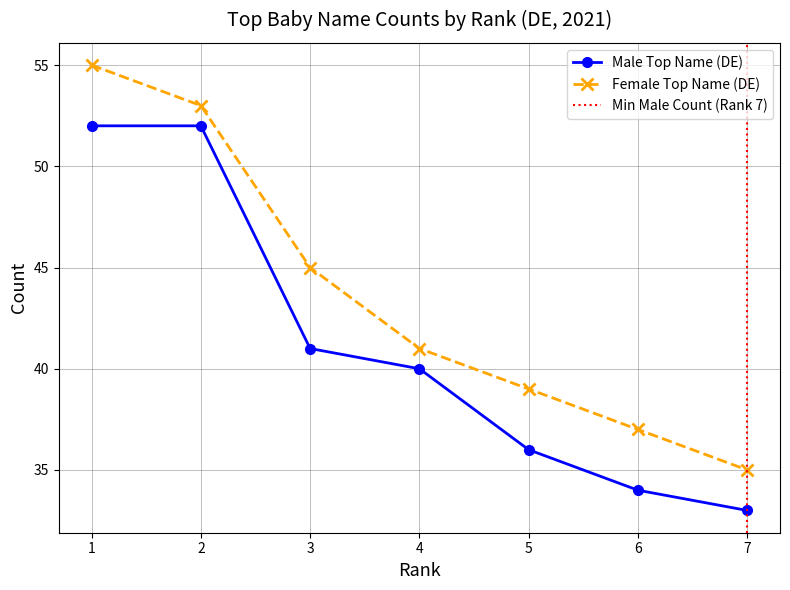

Is it true that Female Top Name (DE) equals 53 at 2?

True